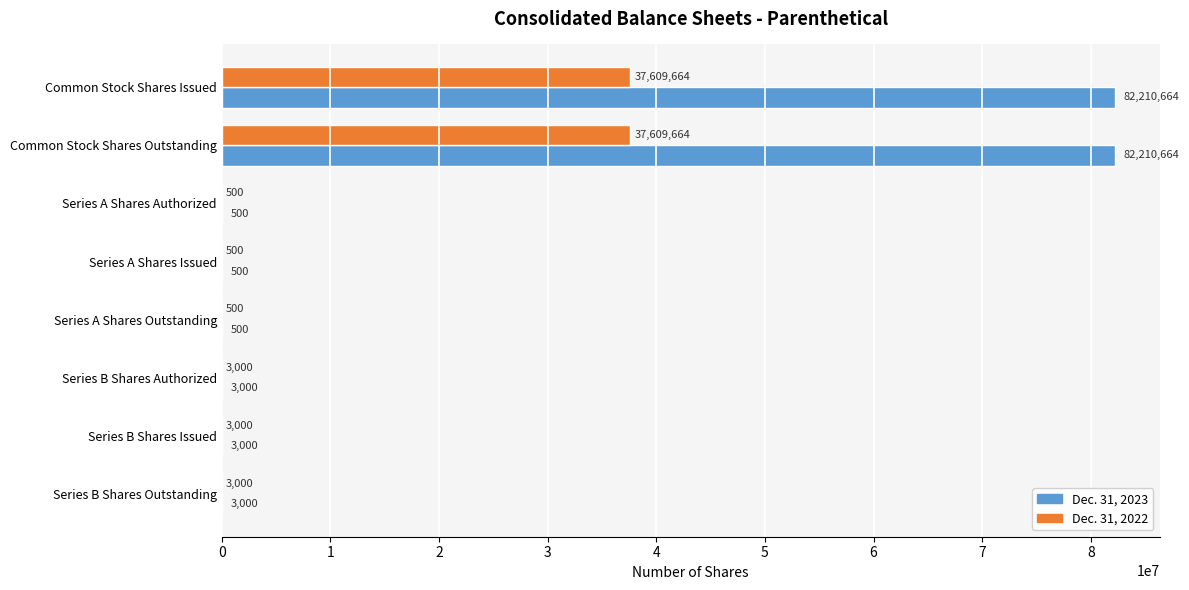

What is the sum of the Dec. 31, 2023 values at Series A Shares Issued and Series B Shares Issued?

3500